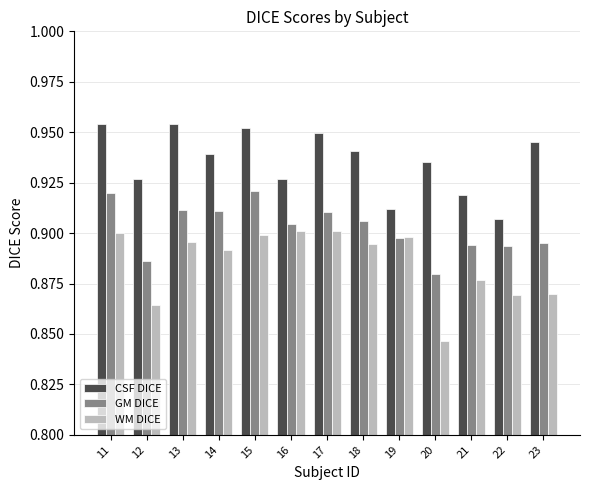

Between 19 and 22, which series saw the biggest shift?

WM DICE